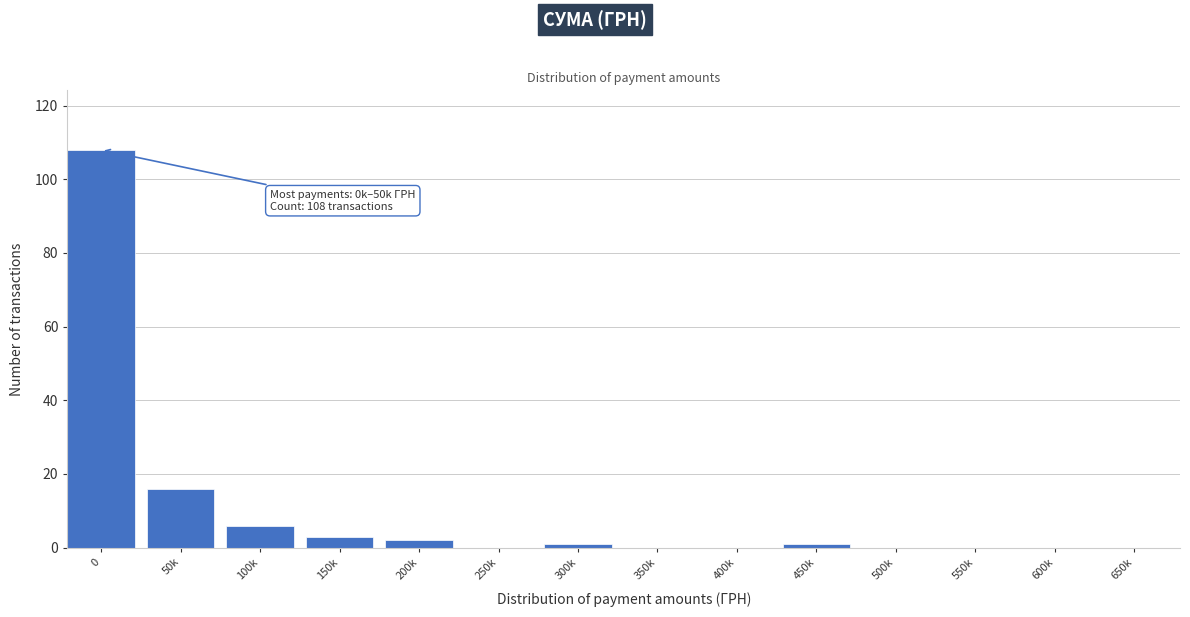

Reading right to left, list all the values displayed in this chart.

650k=0	600k=0	550k=0	500k=0	450k=1	400k=0	350k=0	300k=1	250k=0	200k=2	150k=3	100k=6	50k=16	0=108